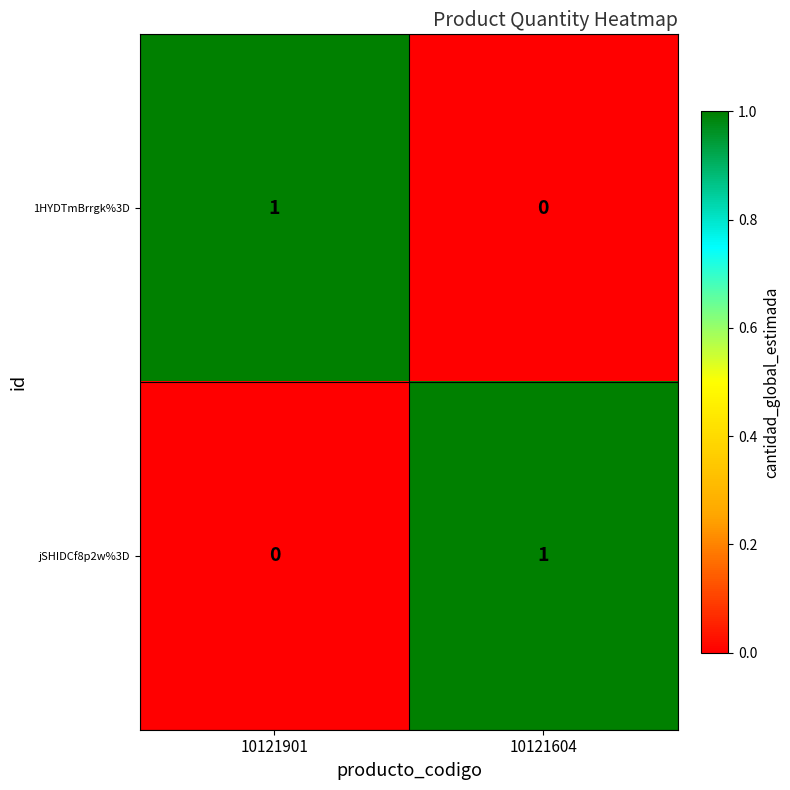

The value of jSHIDCf8p2w%3D at 10121604 is 1. True or false?

True